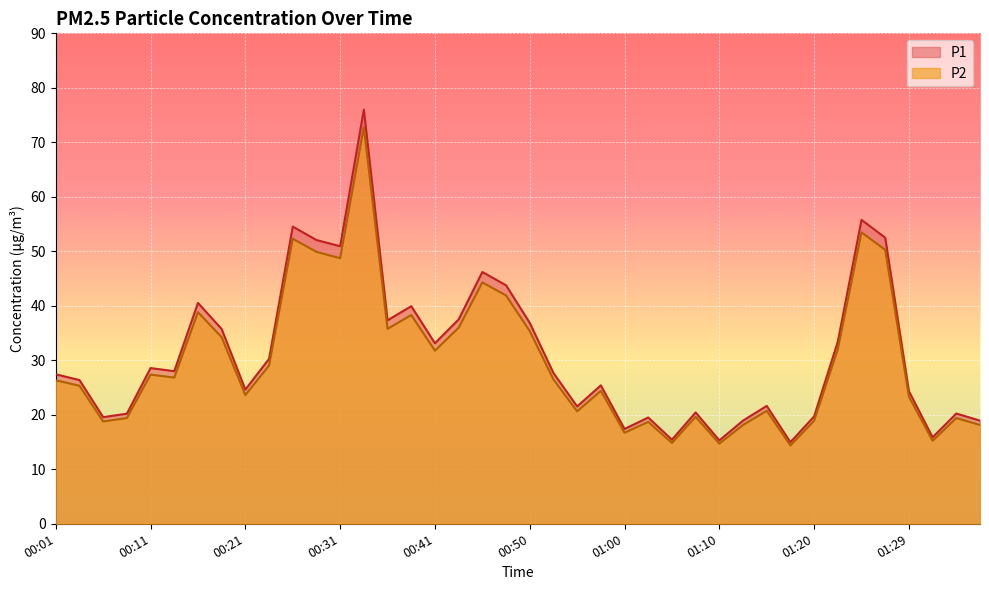

What is the smallest value displayed?

14.4